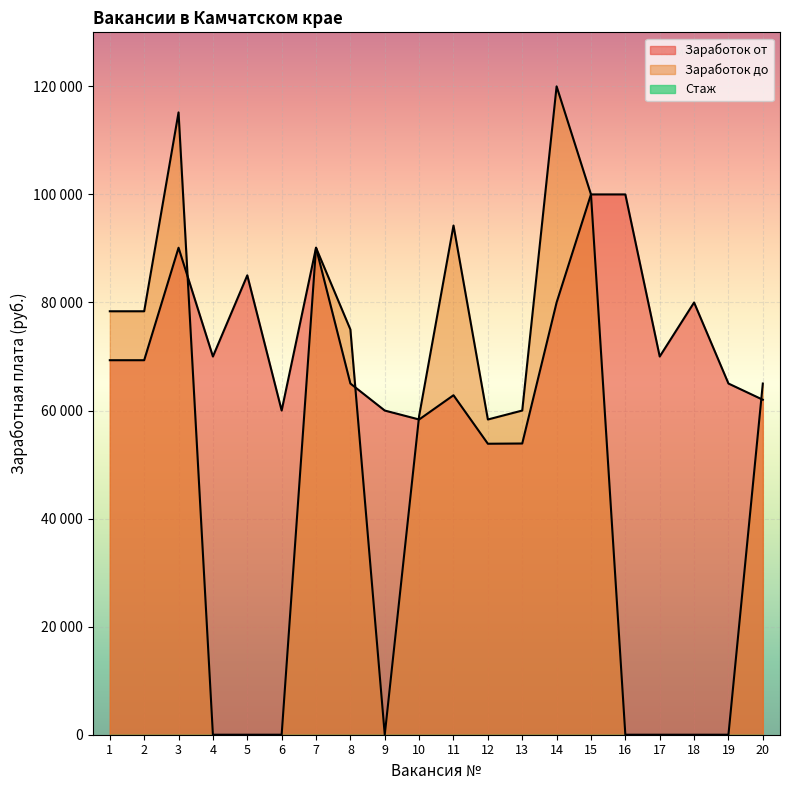

Rank the series by their average value, from highest to lowest.

Заработок от, Заработок до